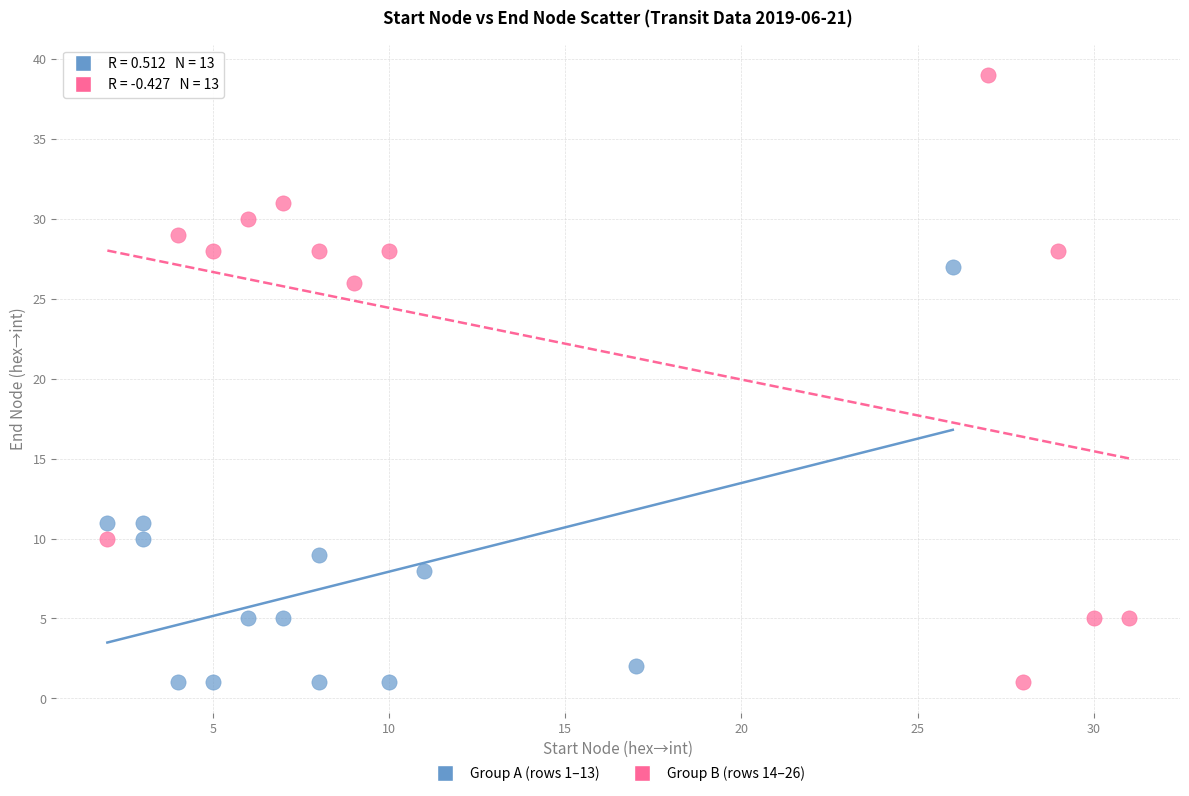

Which series contains the highest Y value?

Group B (rows 14–26)